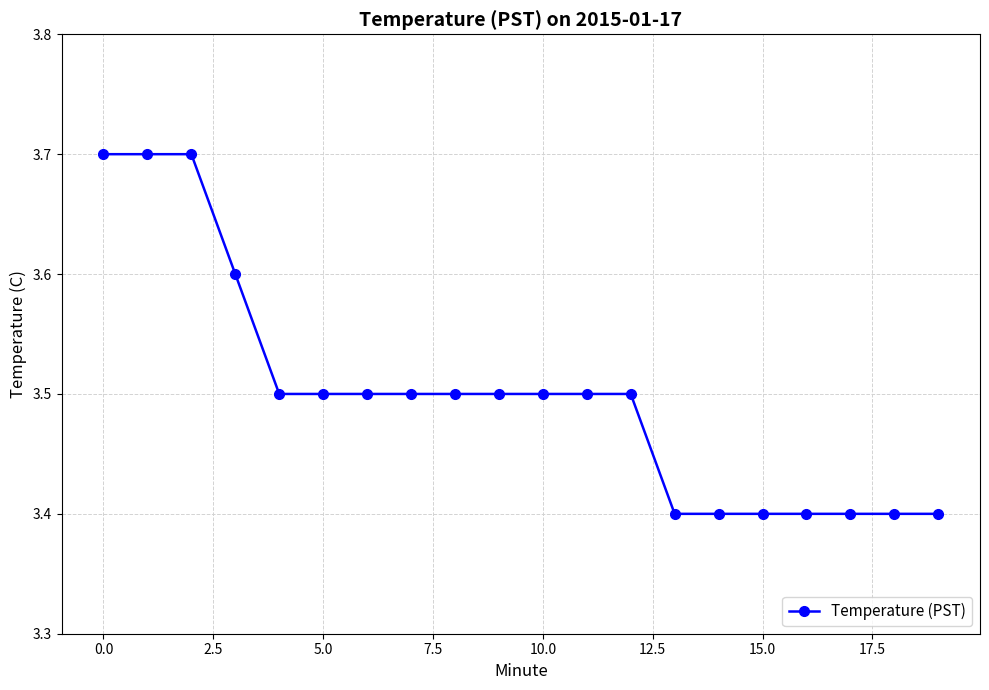

Reading left to right, extract all data points from this chart.

3.7	3.7	3.7	3.6	3.5	3.5	3.5	3.5	3.5	3.5	3.5	3.5	3.5	3.4	3.4	3.4	3.4	3.4	3.4	3.4